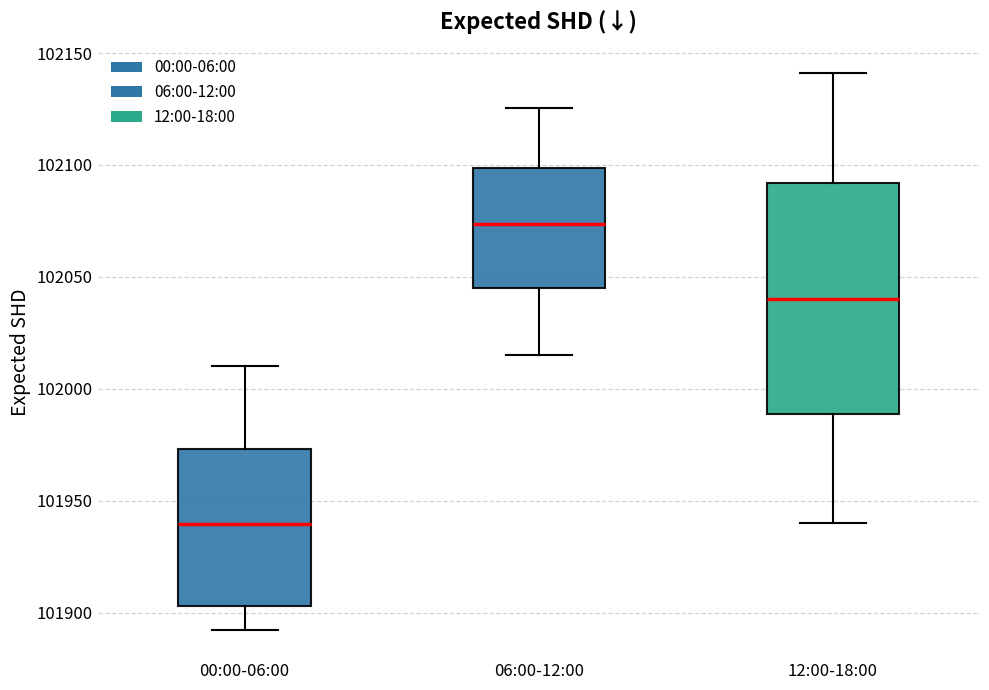

Reading left to right, read every box against the y-axis: the position of its median line, the range the box covers, and the ends of its whiskers. The values are not printed on the chart, so give them approximately, as read against the axis.

00:00-06:00: median 101940, box 101905 to 101975, whiskers 101890 to 102010
06:00-12:00: median 102075, box 102045 to 102100, whiskers 102015 to 102125
12:00-18:00: median 102040, box 101990 to 102090, whiskers 101940 to 102140